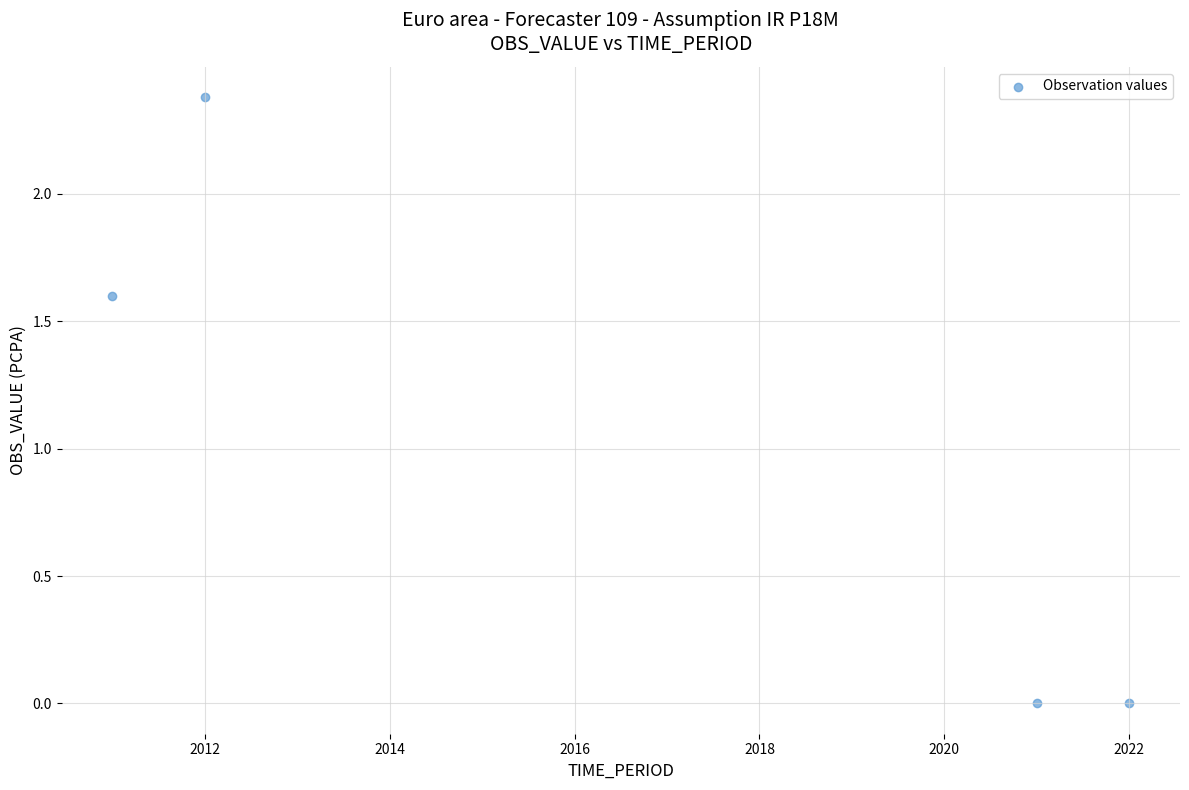

What Y value in the scatter plot is closest to 1?

1.6